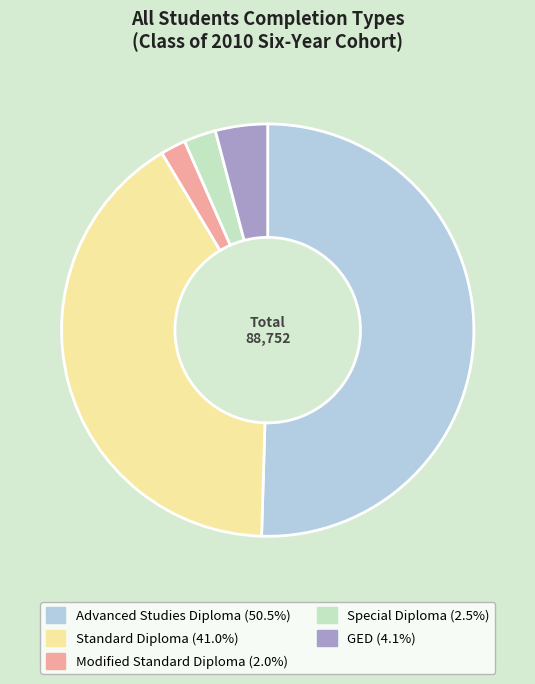

Which slice is the largest?

Advanced Studies Diploma